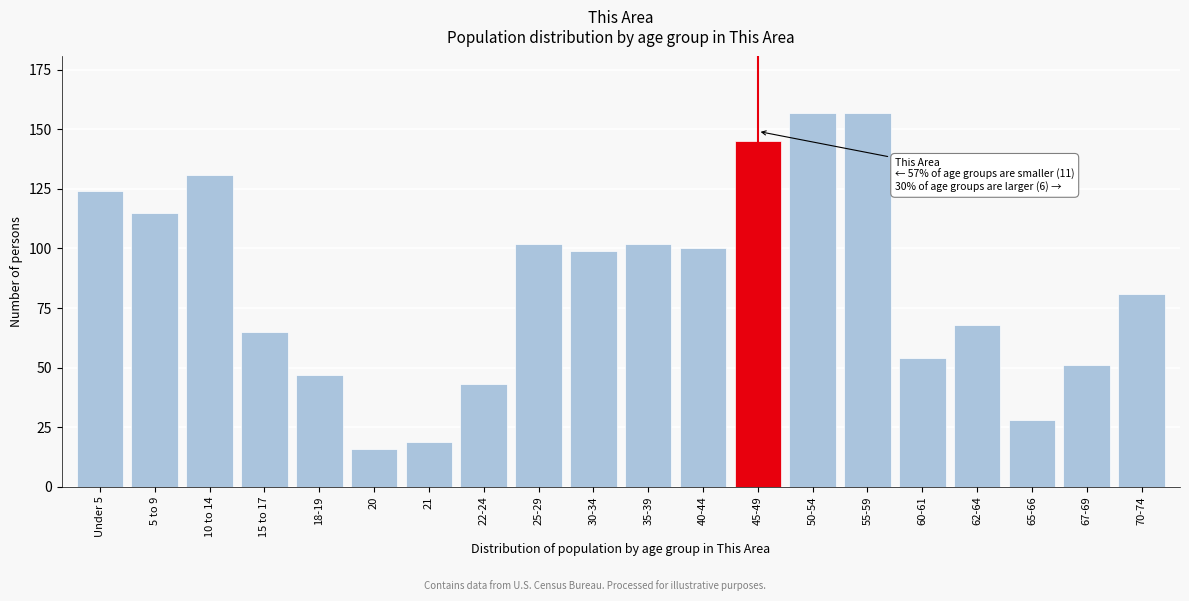

Reading right to left, transcribe all the data shown in this chart.

81	51	28	68	54	157	157	145	100	102	99	102	43	19	16	47	65	131	115	124